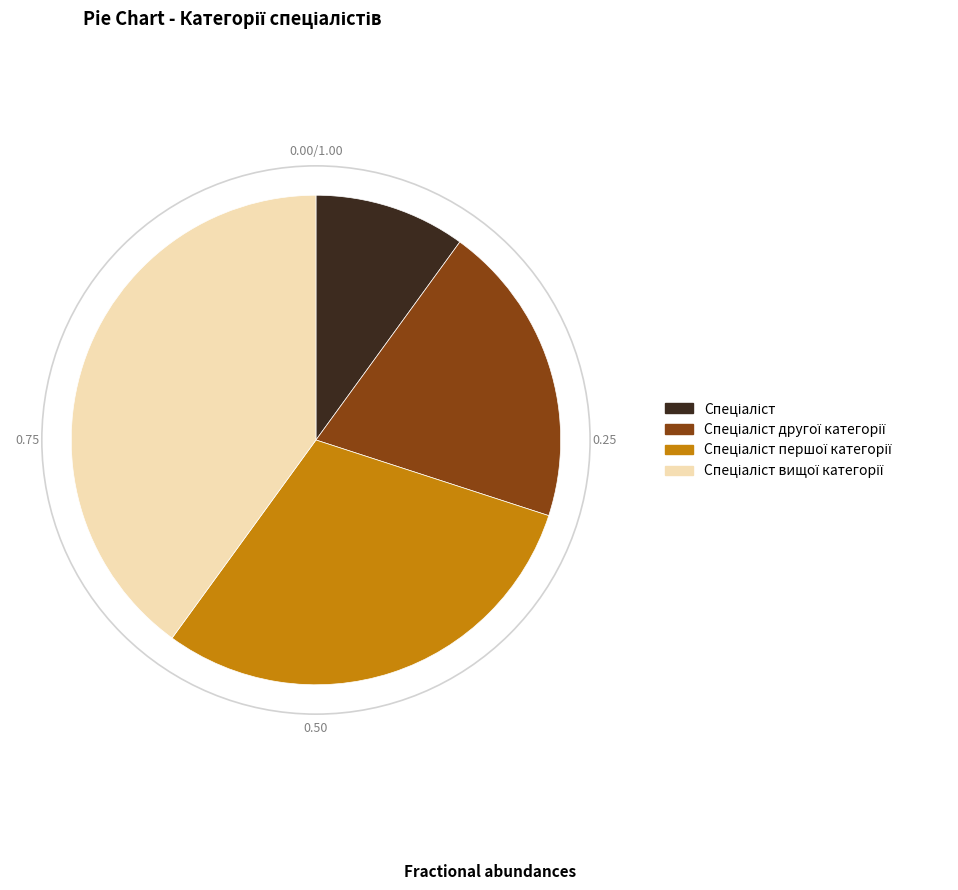

Count the number of slices in the pie.

4